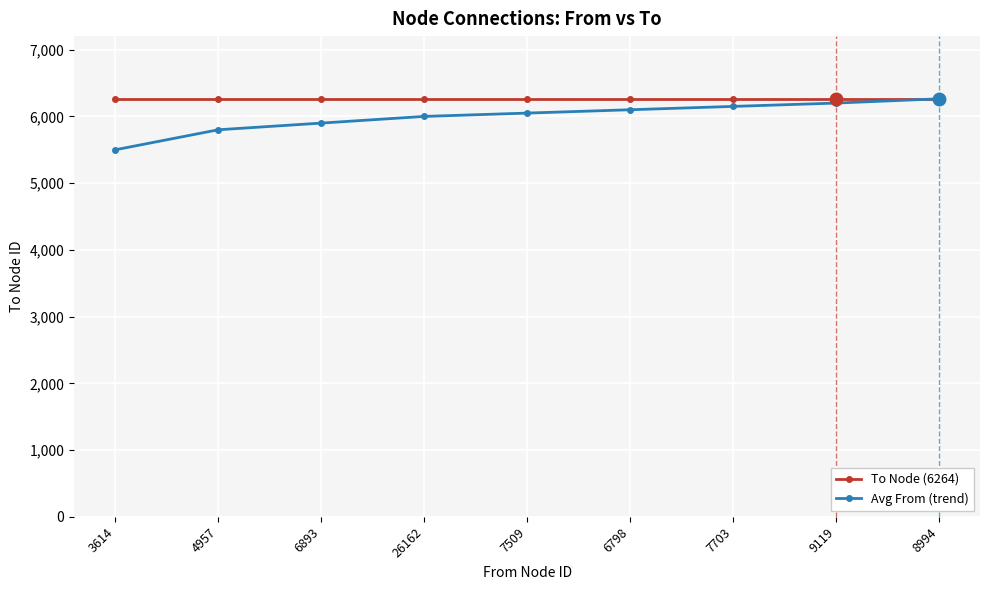

What value does the Avg From (trend) series have at 7509?

6050